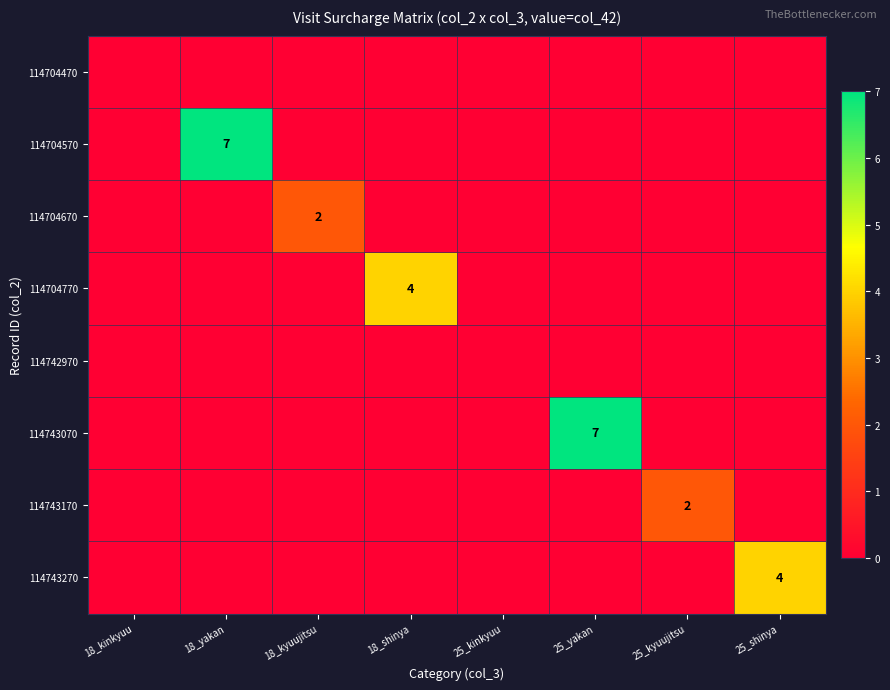

The value of 114743270 at 25_shinya is 4. True or false?

True